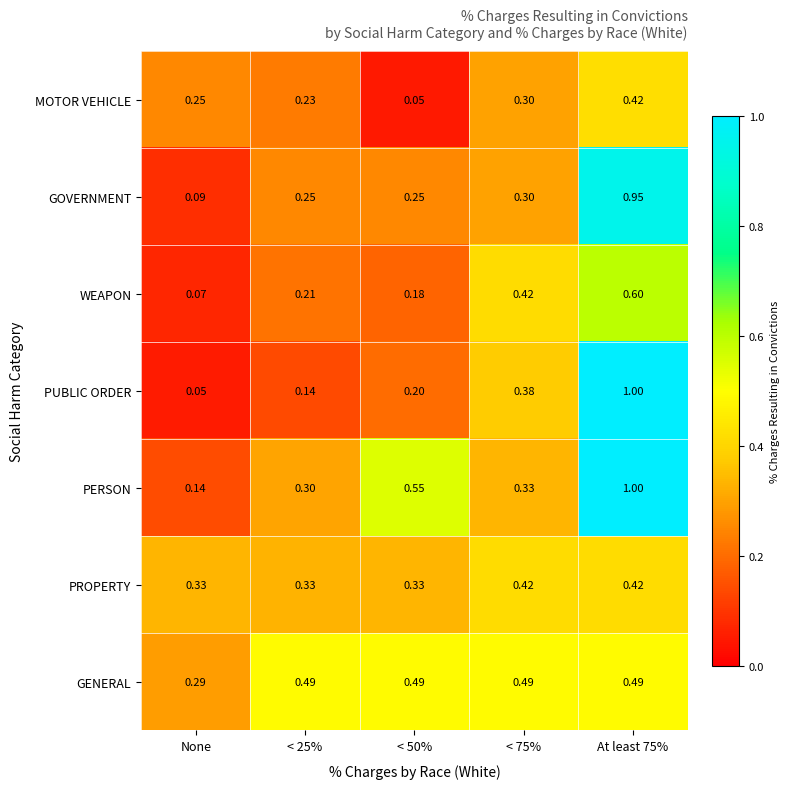

Is the value of PERSON at None greater than the value of WEAPON at < 25%?

No